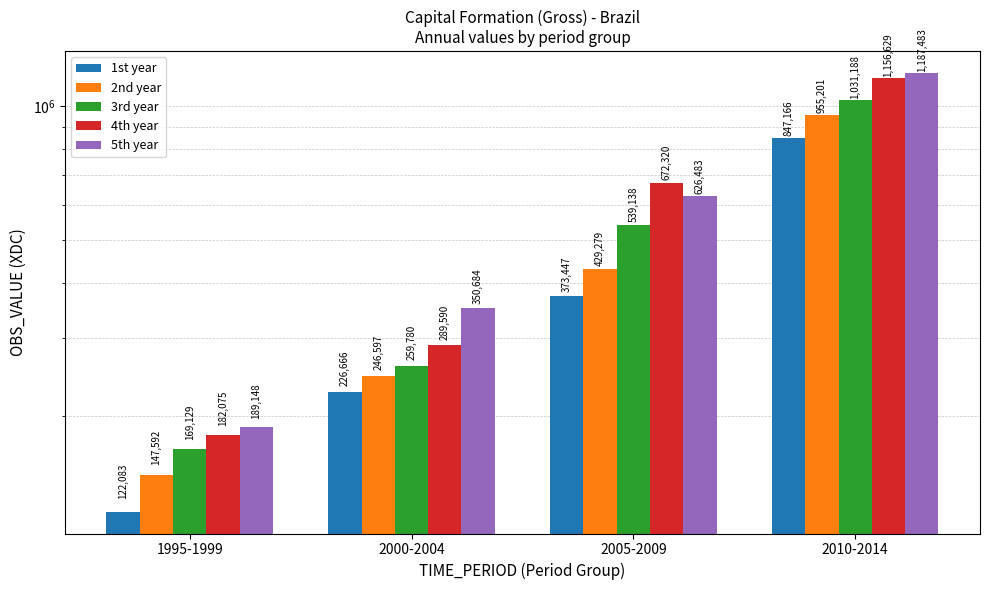

At 1995-1999, list the series in order from largest to smallest.

5th year, 4th year, 3rd year, 2nd year, 1st year